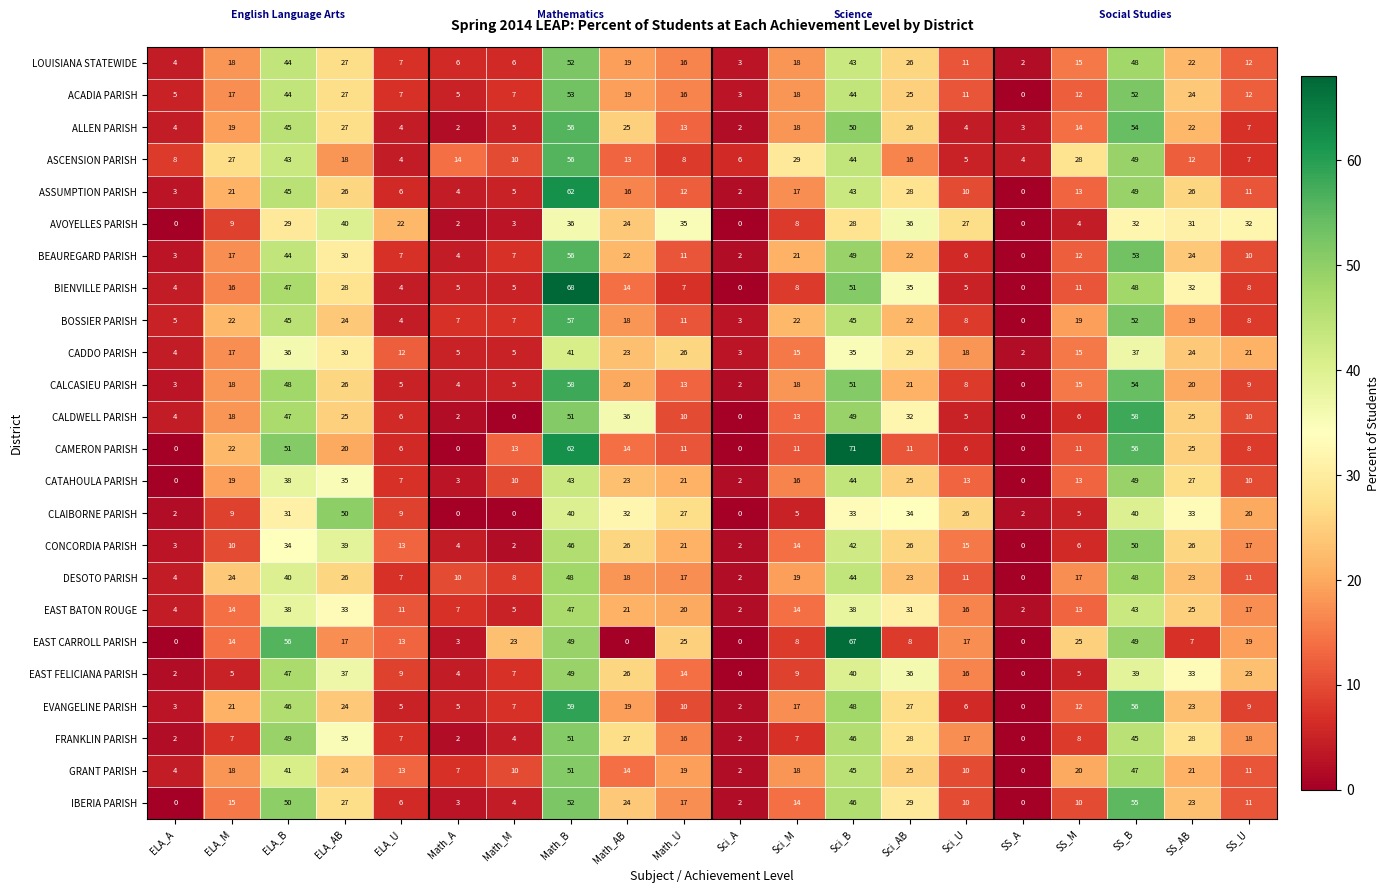

The value of CADDO PARISH at ELA_AB is 30. True or false?

True